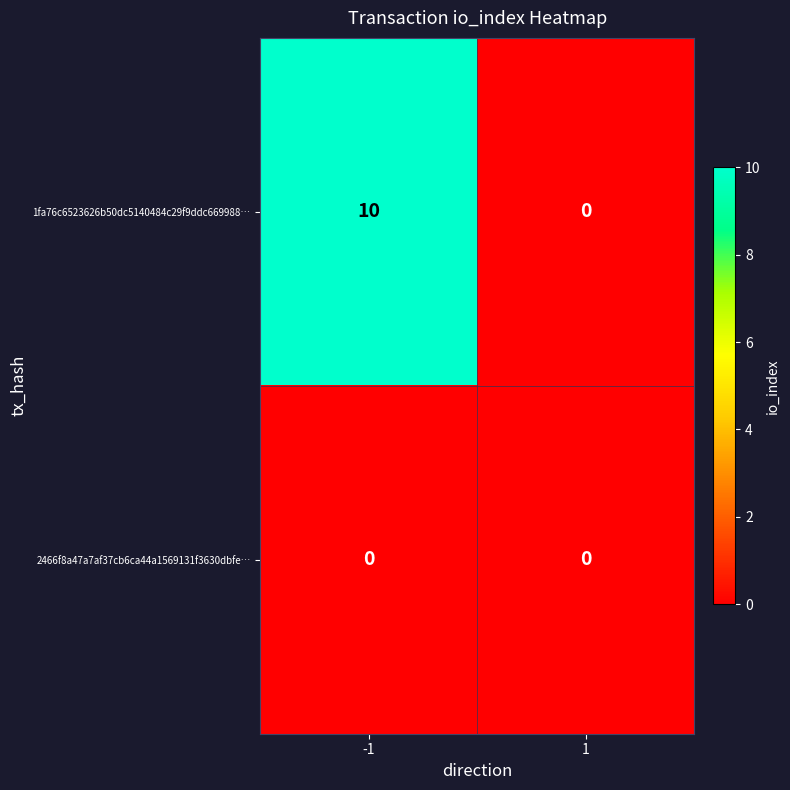

Reading left to right, what are all the values shown in this chart?

1fa76c6523626b50dc5140484c29f9ddc669988…: -1=10	1=0
2466f8a47a7af37cb6ca44a1569131f3630dbfe…: -1=0	1=0